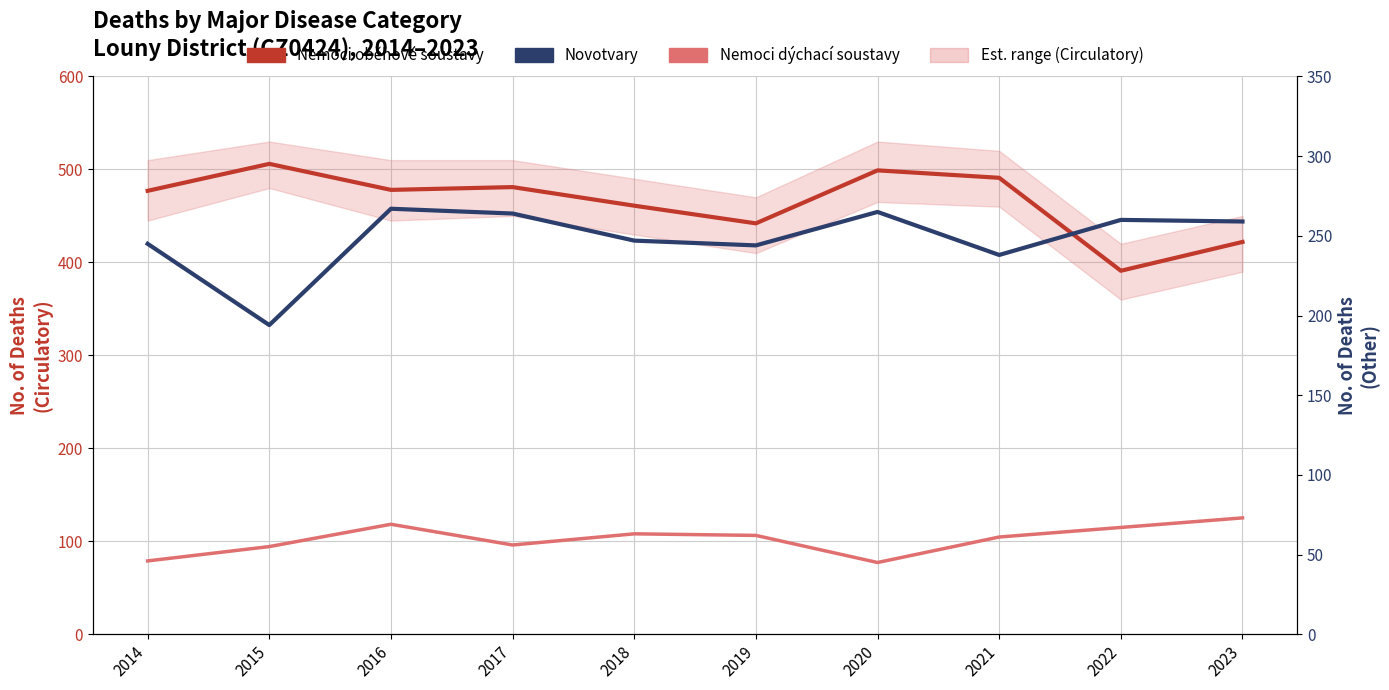

True or false: Novotvary and Nemoci oběhové soustavy intersect in this chart.

False